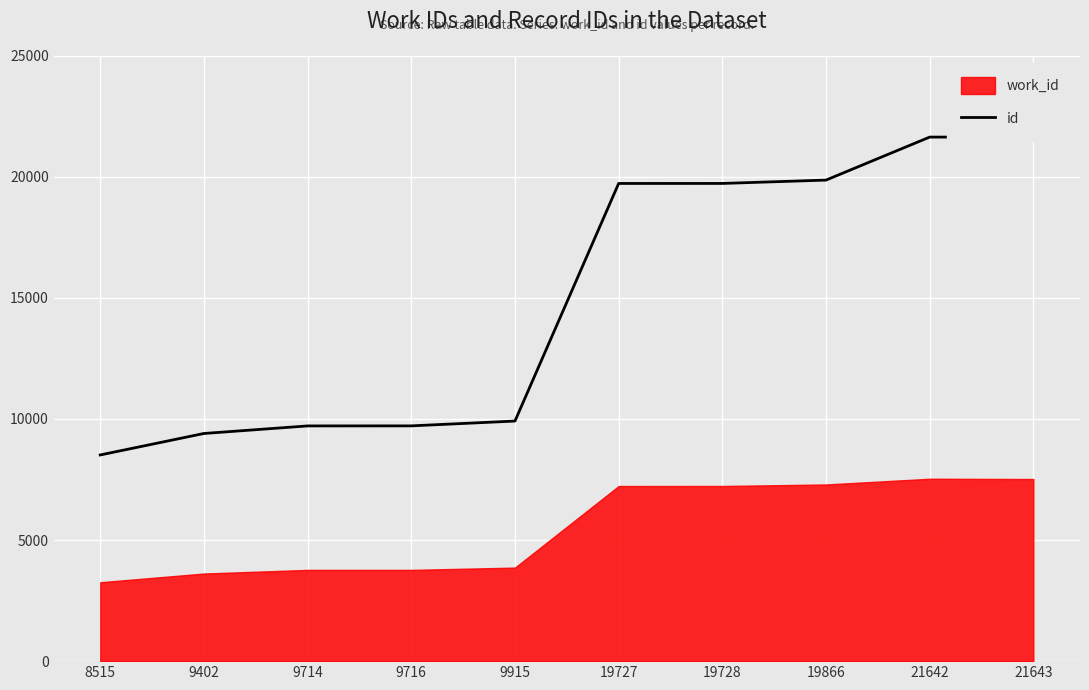

How many data points does each series have?

10